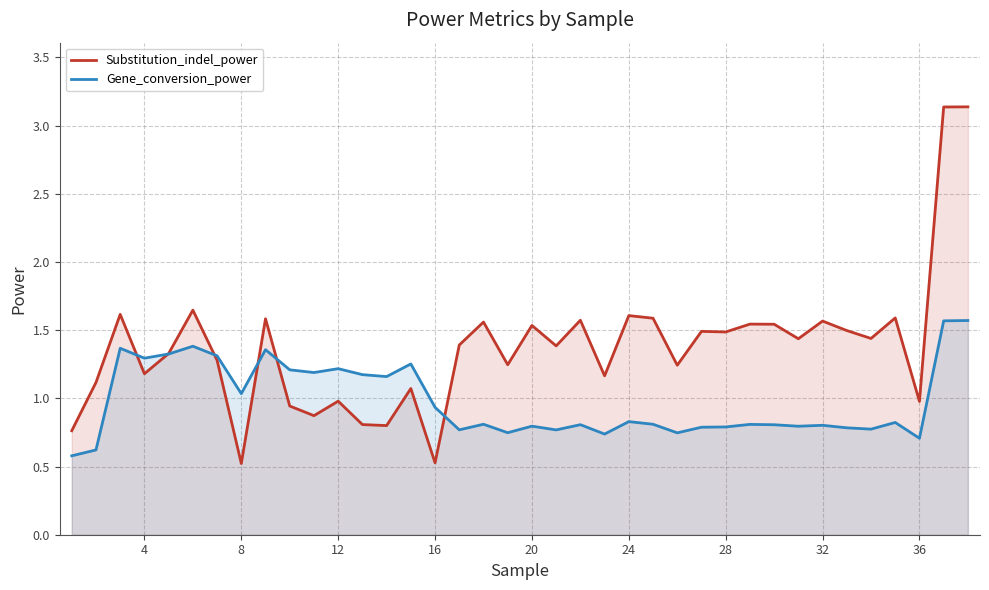

Does the chart display data point markers on the line(s)?

No